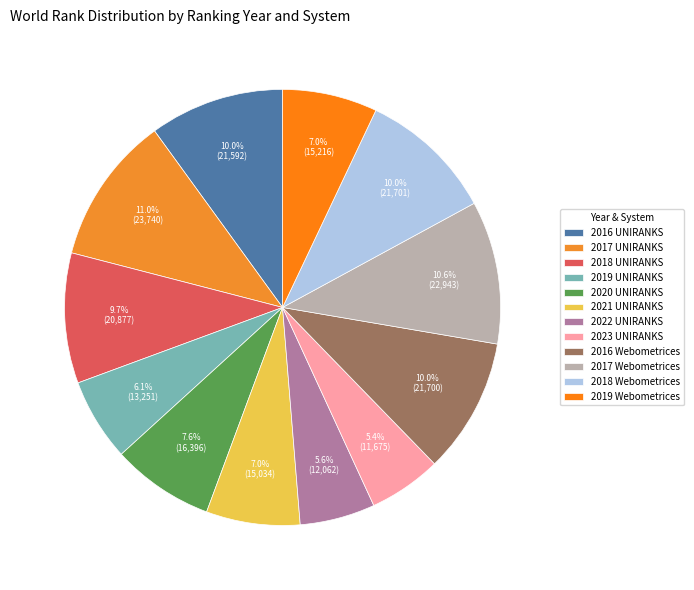

What is the change in value from 2017 UNIRANKS to 2019 Webometrices?

-8524